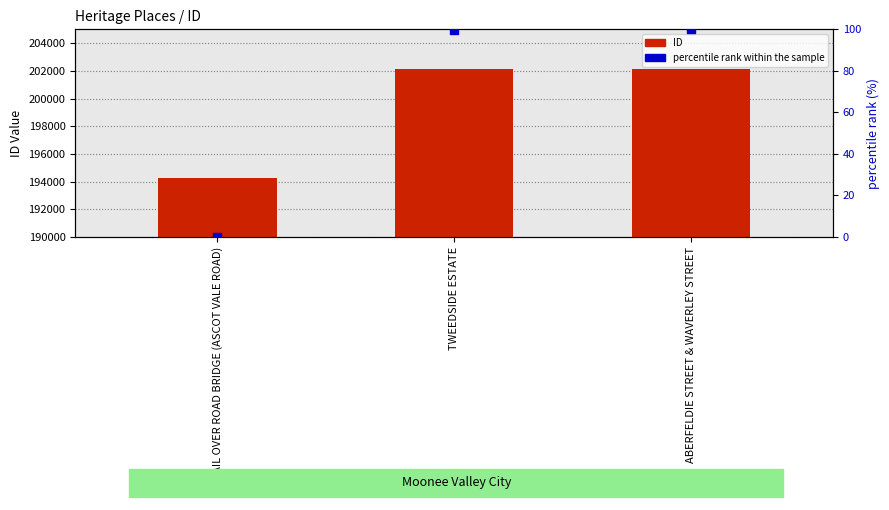

Which series has the widest spread of Y values?

ID